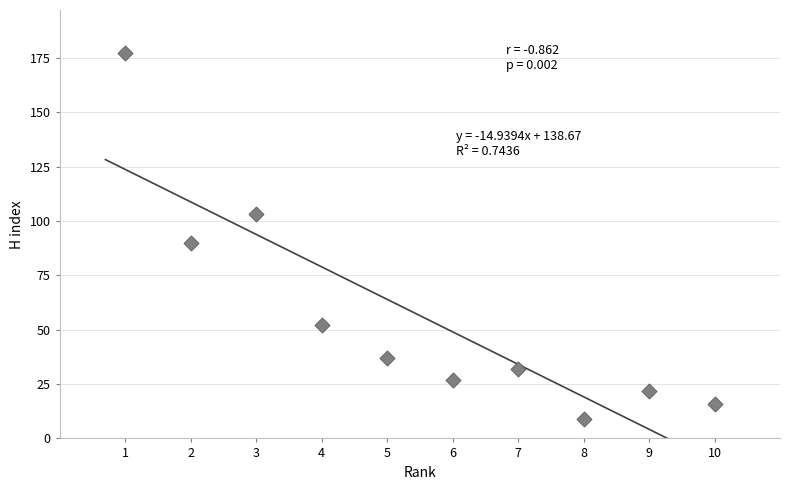

What Y value in the scatter plot is closest to 93?

90